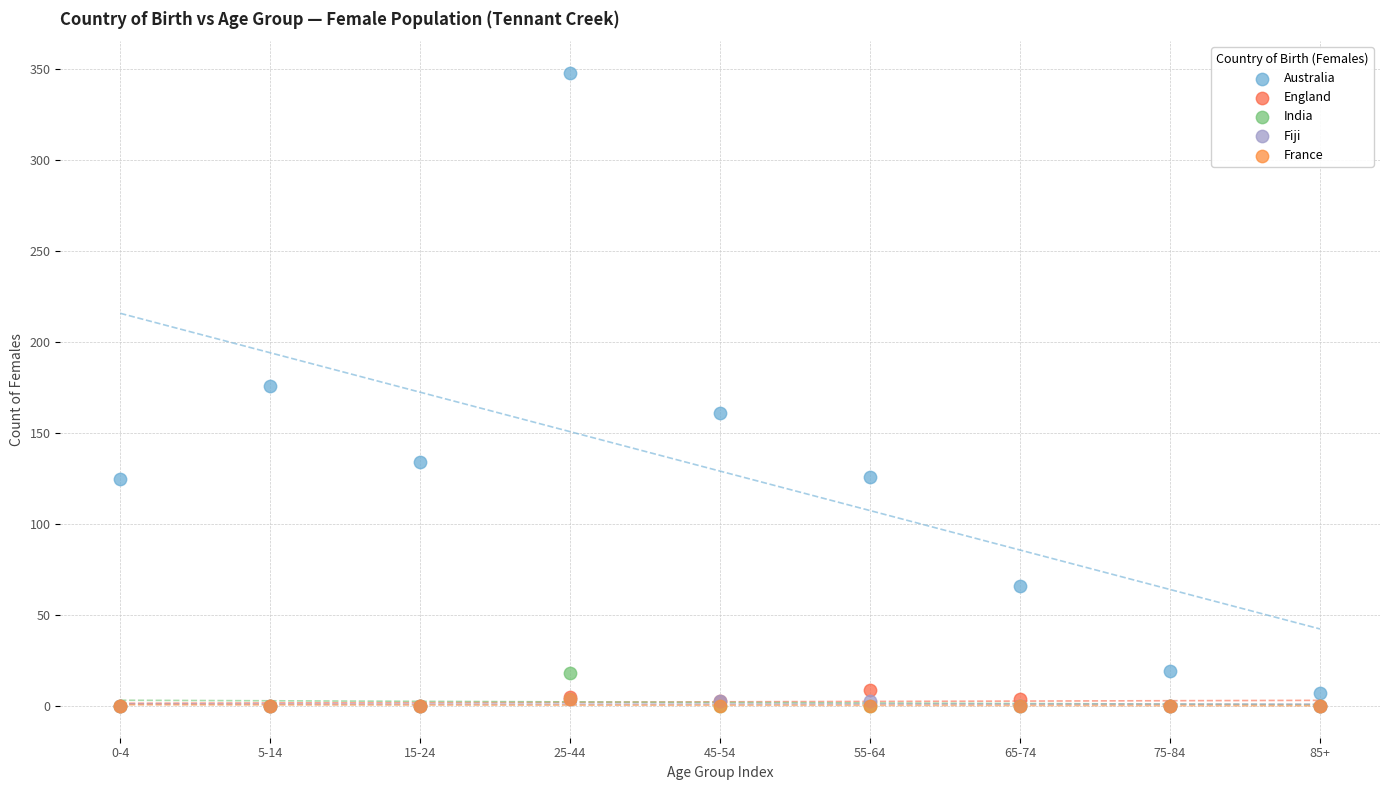

What are all the series names shown in the legend?

Australia, England, India, Fiji, France